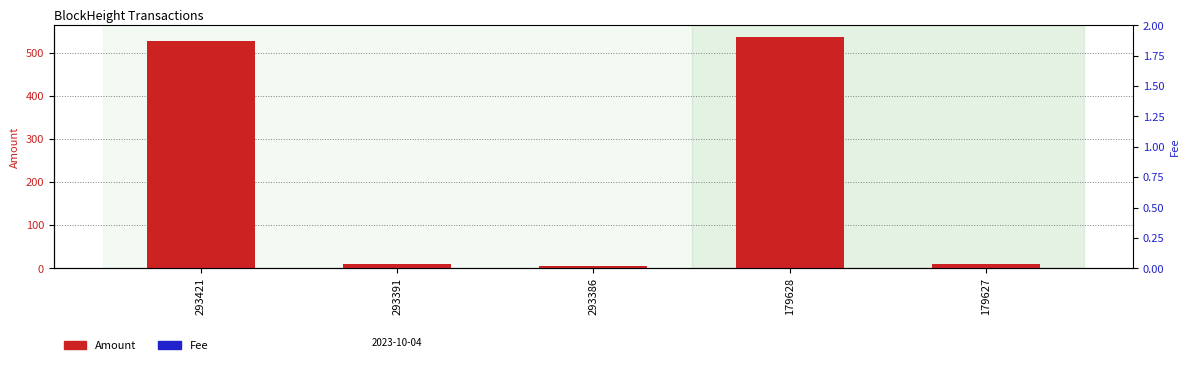

The Fee series shows 0.2 at 293421. True or false?

True